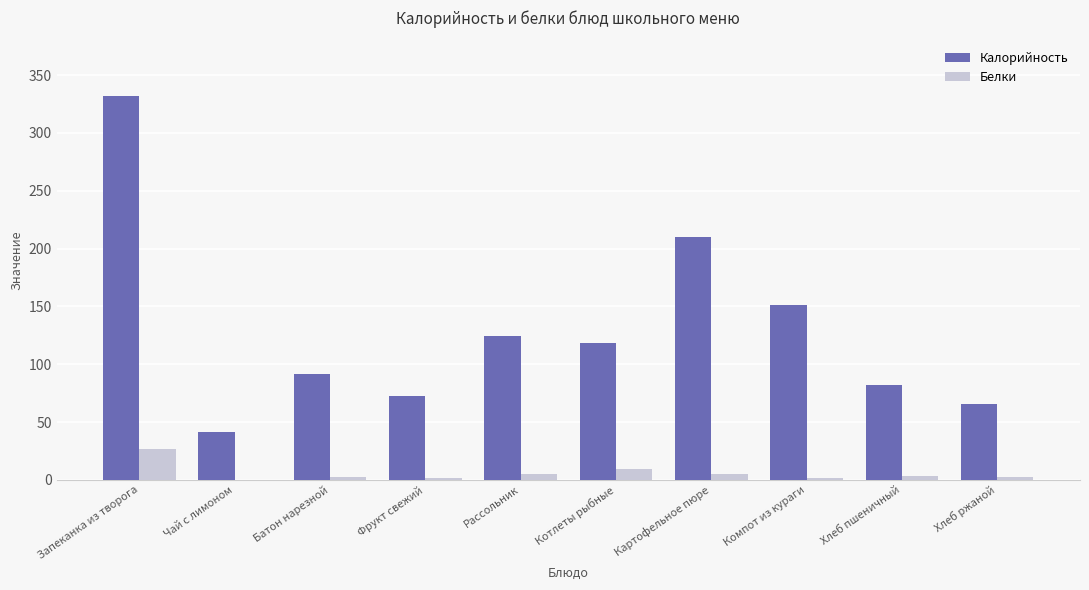

Is it true that Калорийность equals 66.0 at Хлеб ржаной?

True